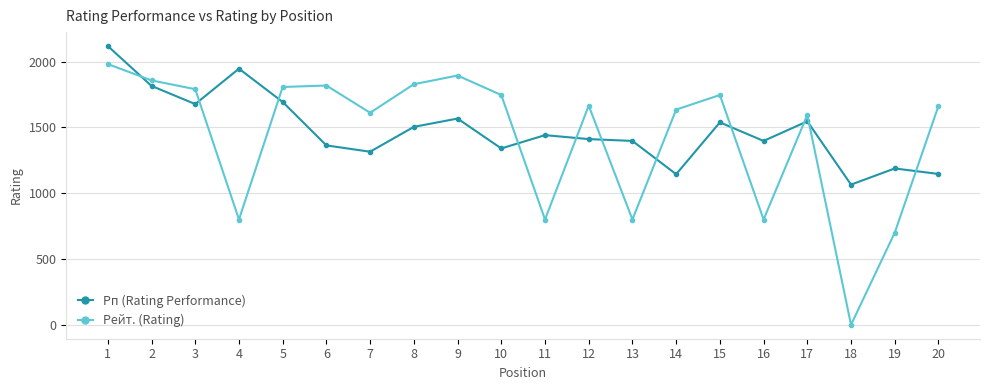

Is it true that Рп (Rating Performance) equals 940 at 9?

False